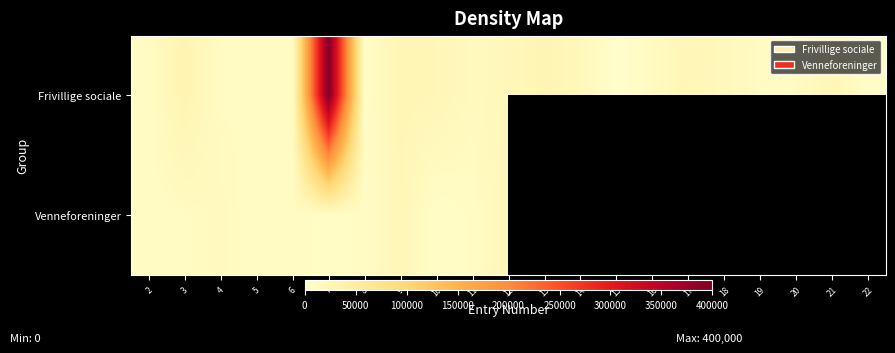

True or false: Venneforeninger has a value of 2593.1 at 7.

False